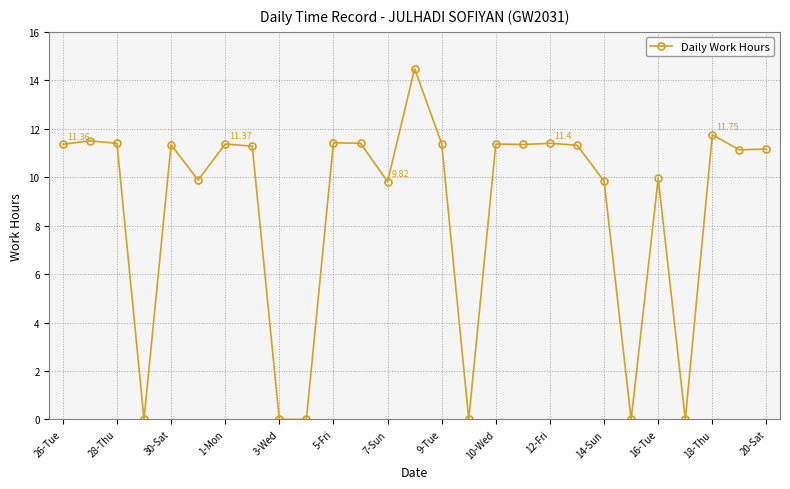

True or false: there are more than 0 points higher than both neighbors.

True